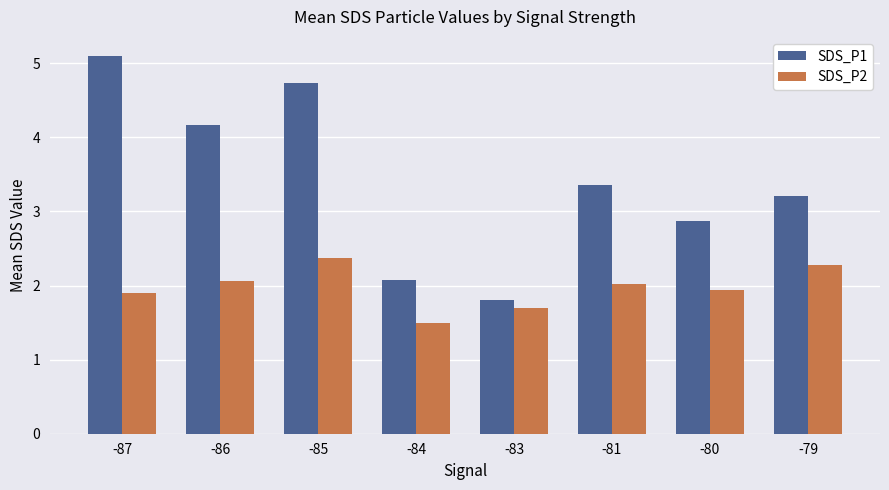

The SDS_P2 series shows 1.1 at -83. True or false?

False